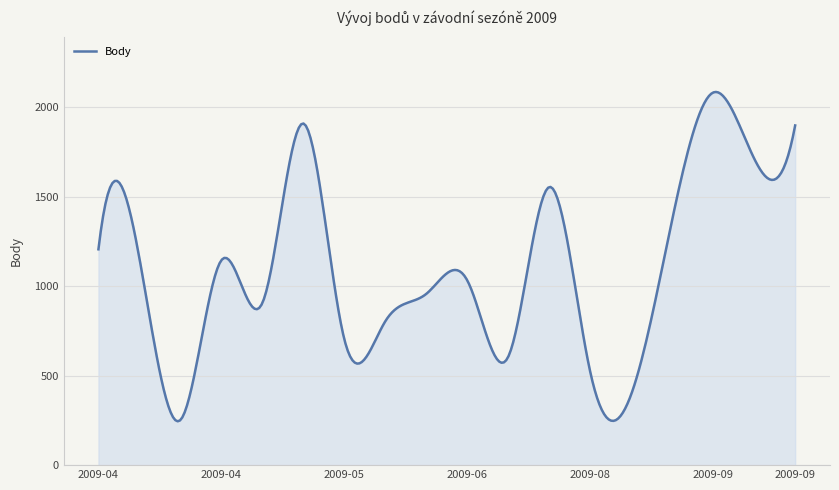

What is the sum of all values?

330811.9